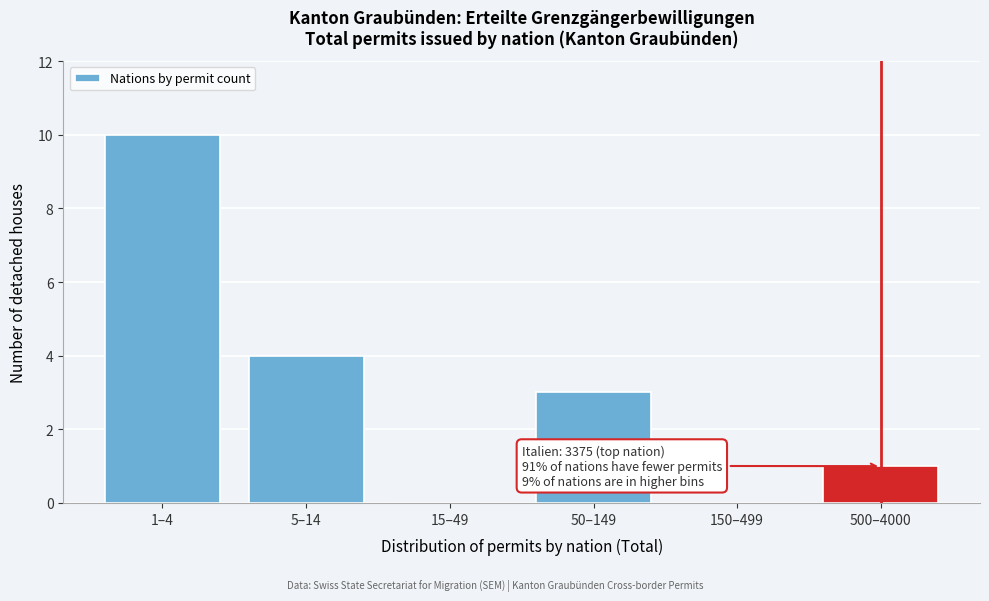

Reading right to left, extract all data points from this chart.

500–4000=1	150–499=0	50–149=3	15–49=0	5–14=4	1–4=10